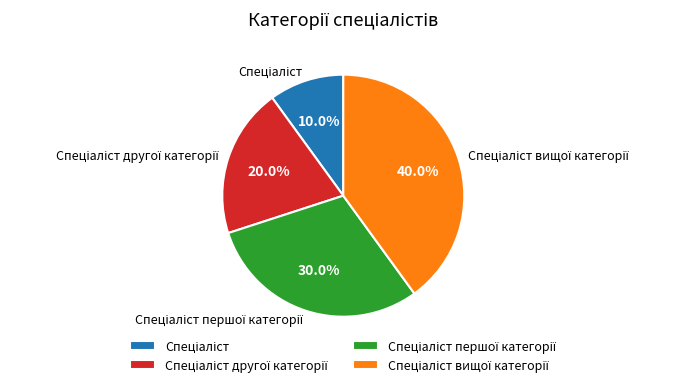

Is there any slice that represents more than half of the pie?

No